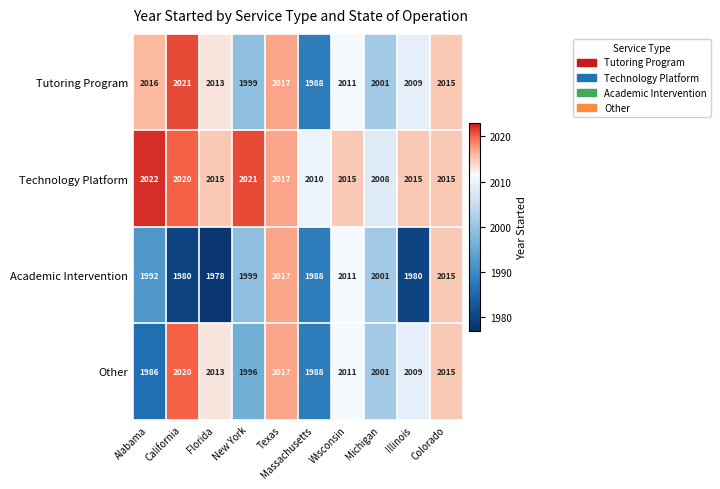

What is the difference between the second highest and minimum values in the Other series?

31